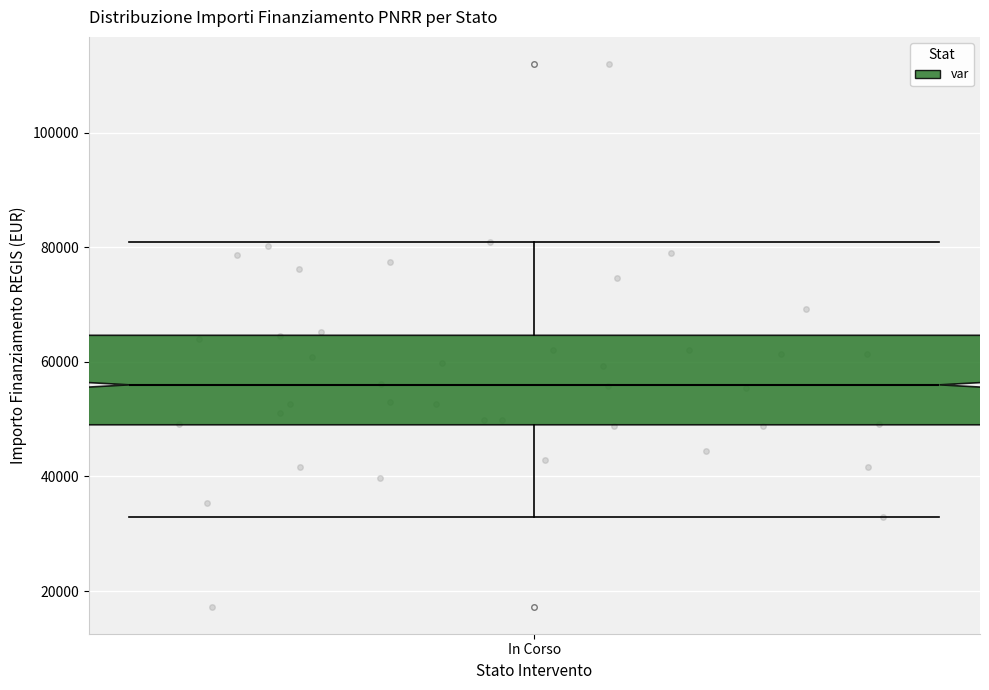

Transcribe this box plot: give where the median line is, the range the box spans, and where the two whiskers end, as read against the y-axis. The values are not printed on the chart, so give them approximately, as read against the axis.

median 56000, box 50000 to 64000, whiskers 32000 to 80000